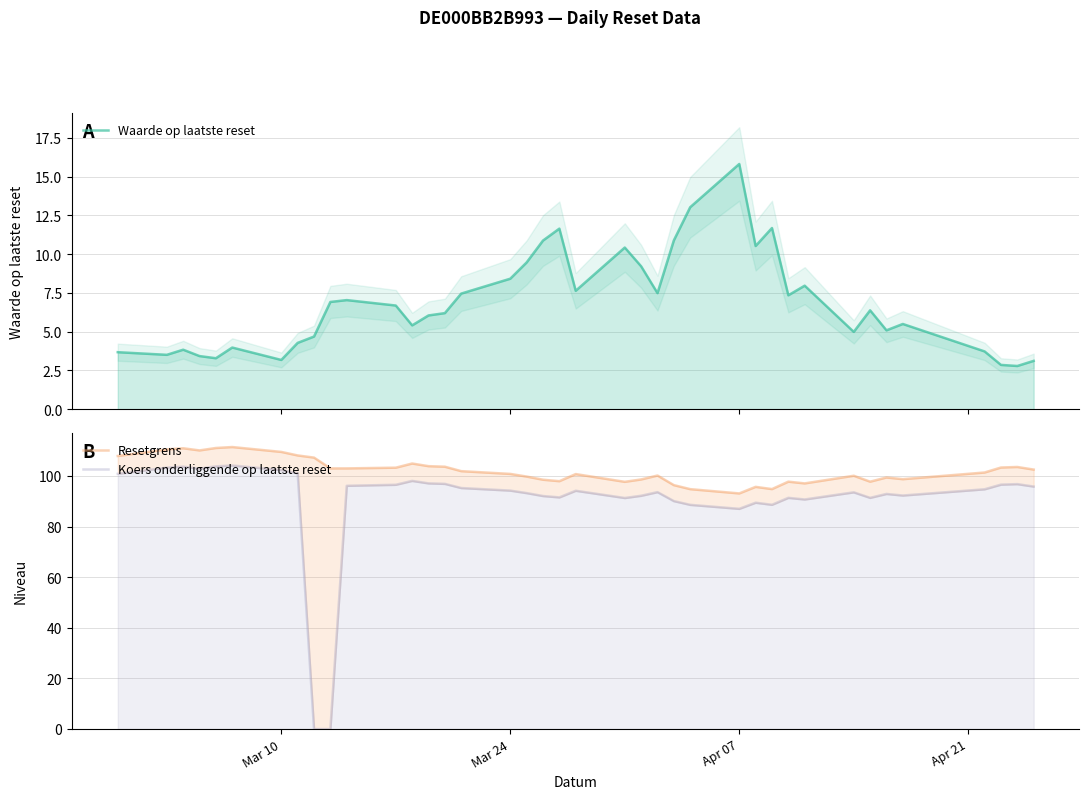

What is the average value of the Koers onderliggende op laatste reset series?

90.3